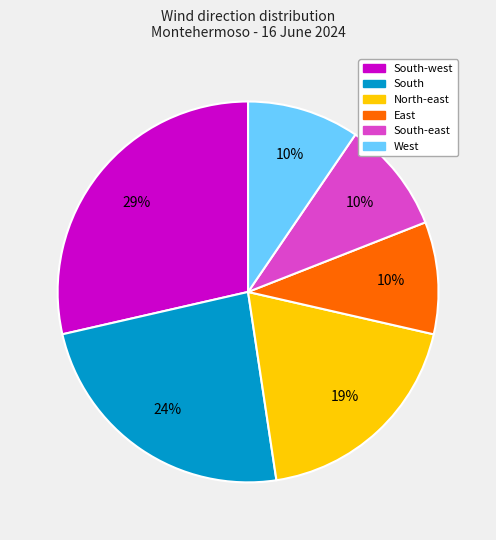

How many slices are in this pie chart?

6